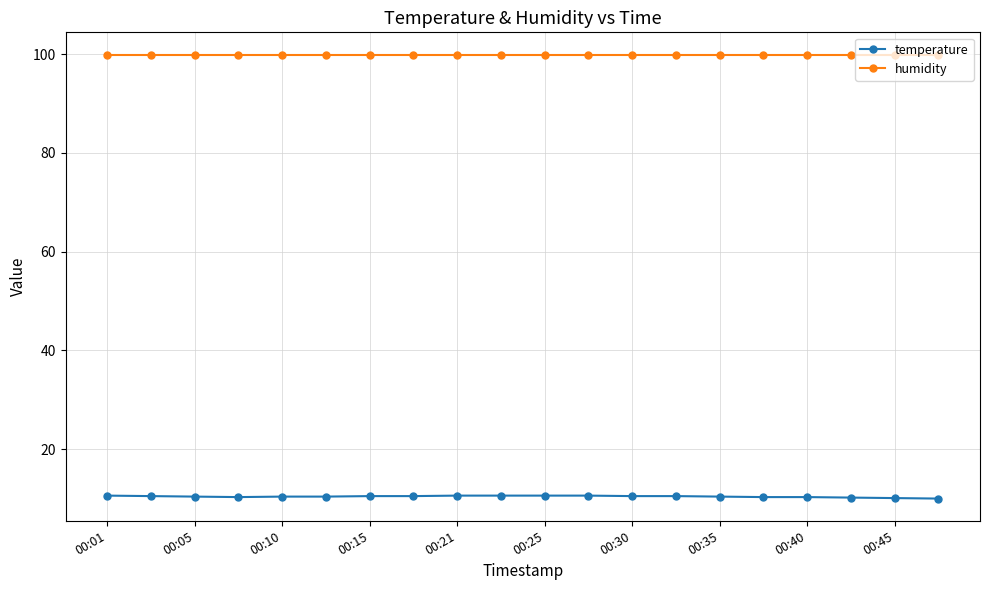

True or false: temperature and humidity cross at least once.

False